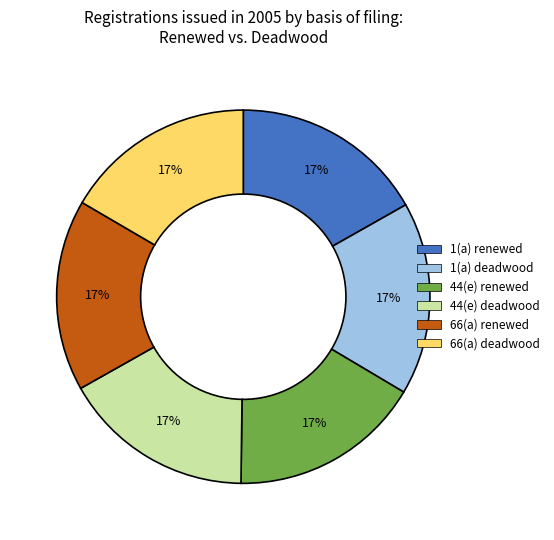

To the nearest percent, what is the average slice percentage?

17%